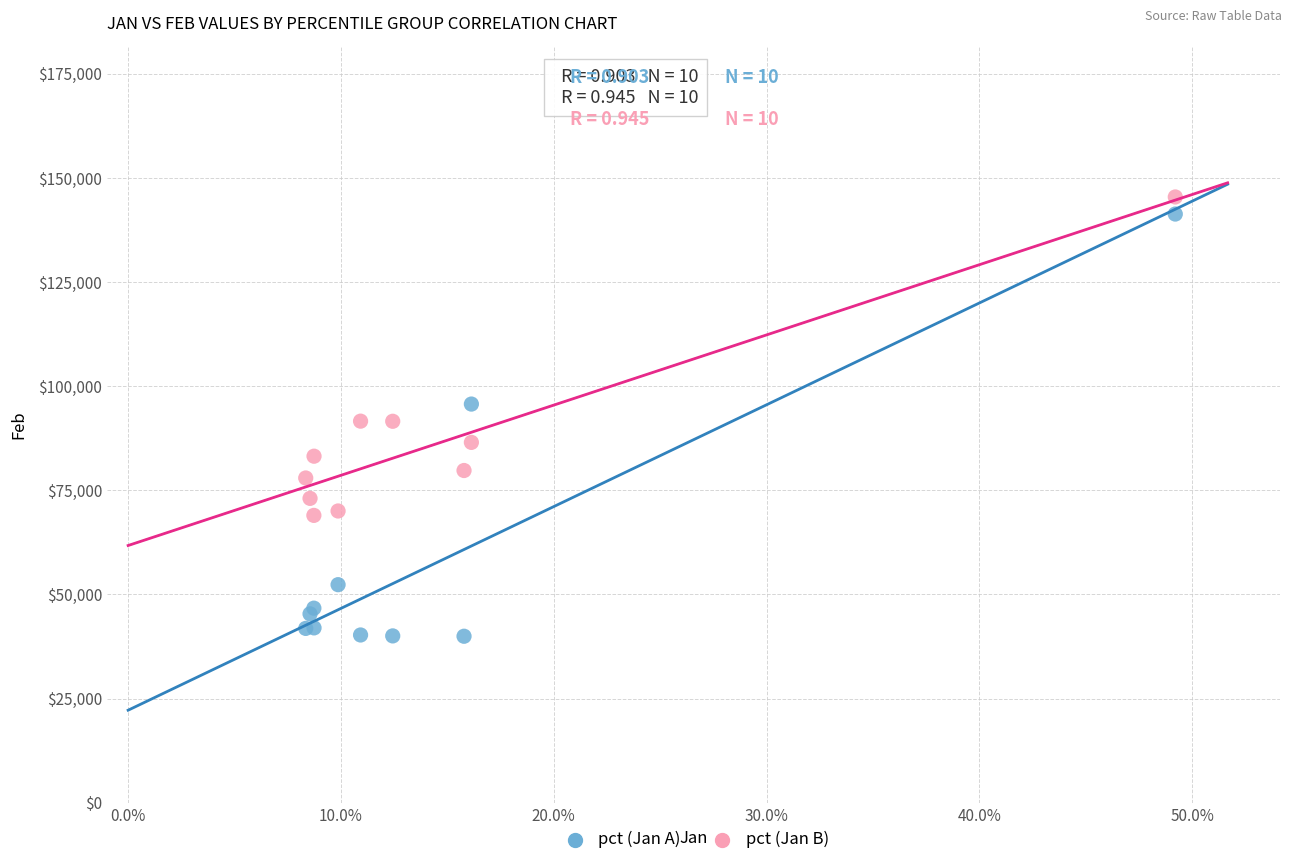

Which series reaches the maximum Y coordinate?

pct (Jan B)